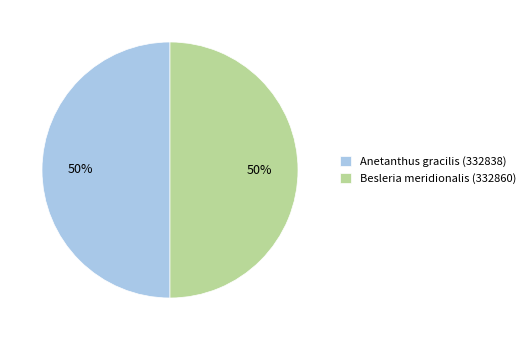

Is the sum of Besleria meridionalis (332860) and Anetanthus gracilis (332838) greater than half?

Yes